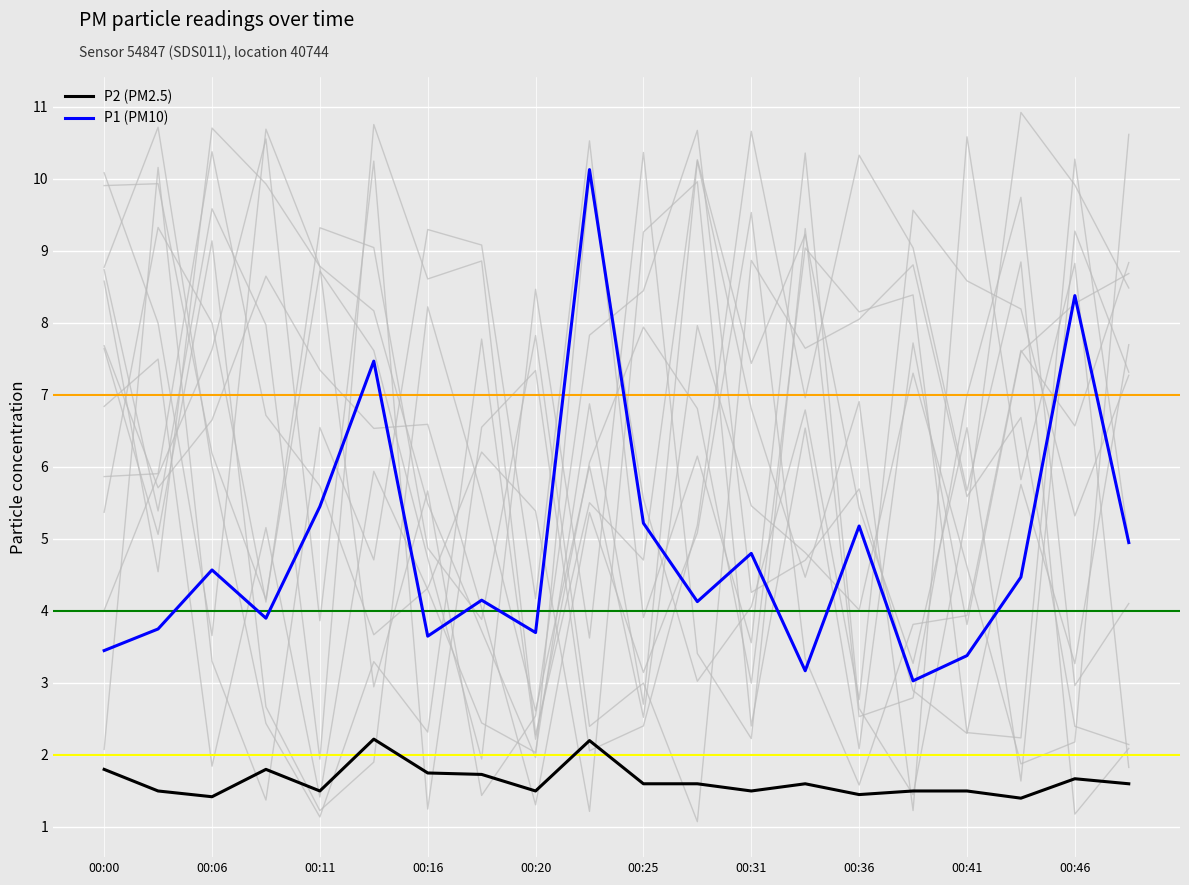

At which category does P1 reach its first local valley?

00:08